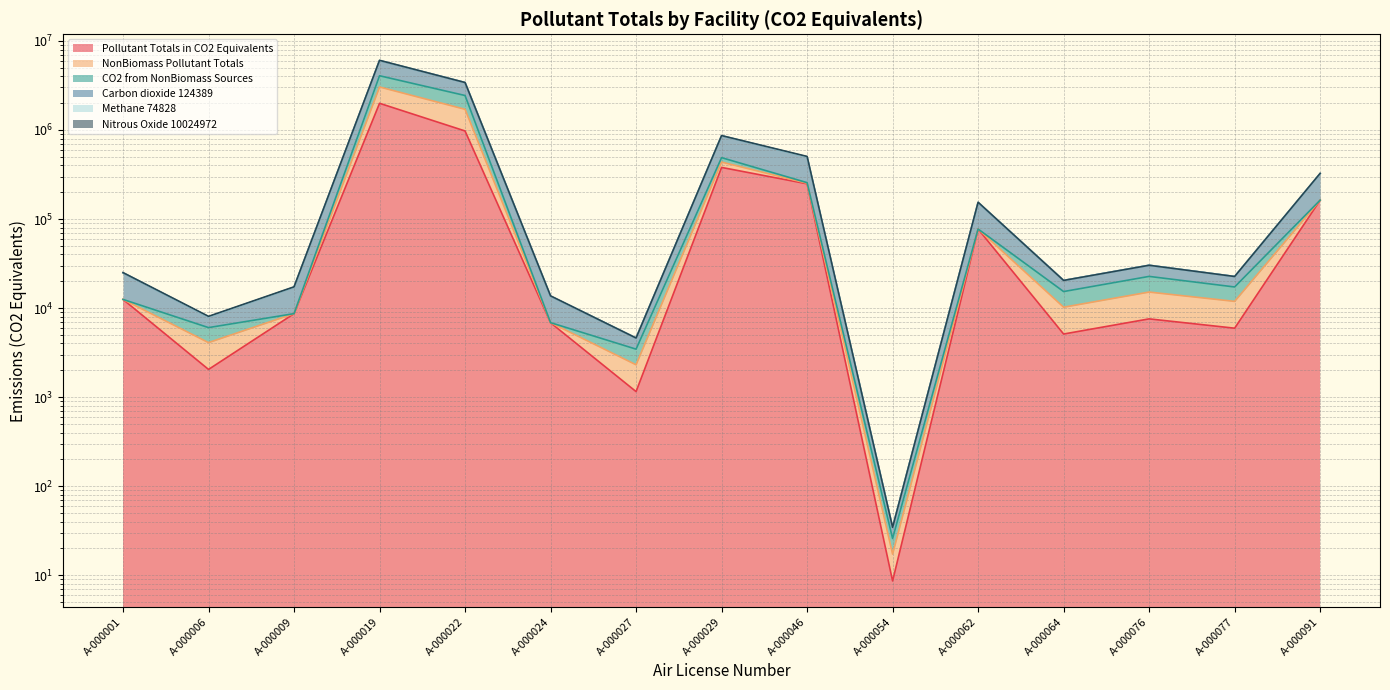

At which category does the chart reach its minimum across all series?

A-000054